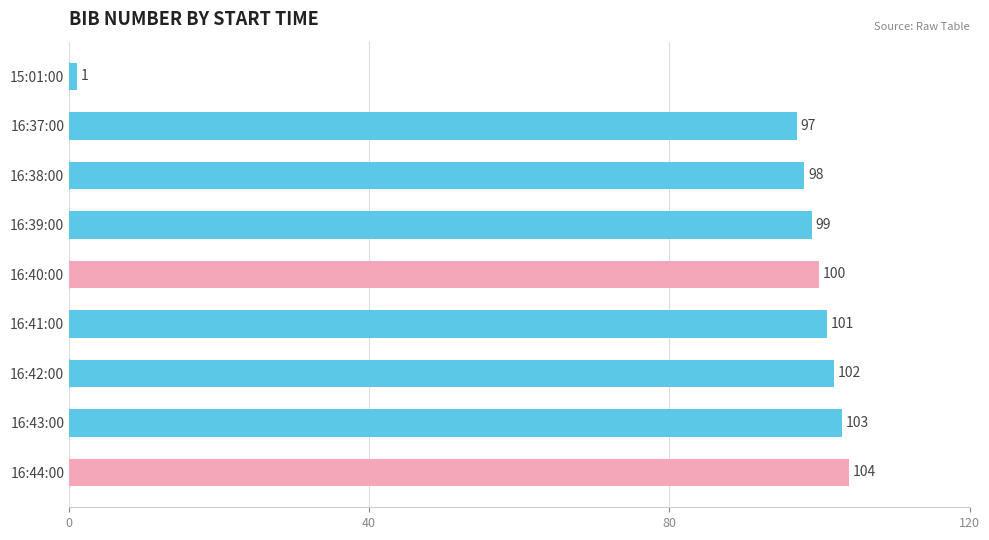

What is the label of the 3rd bar from the top?

16:38:00